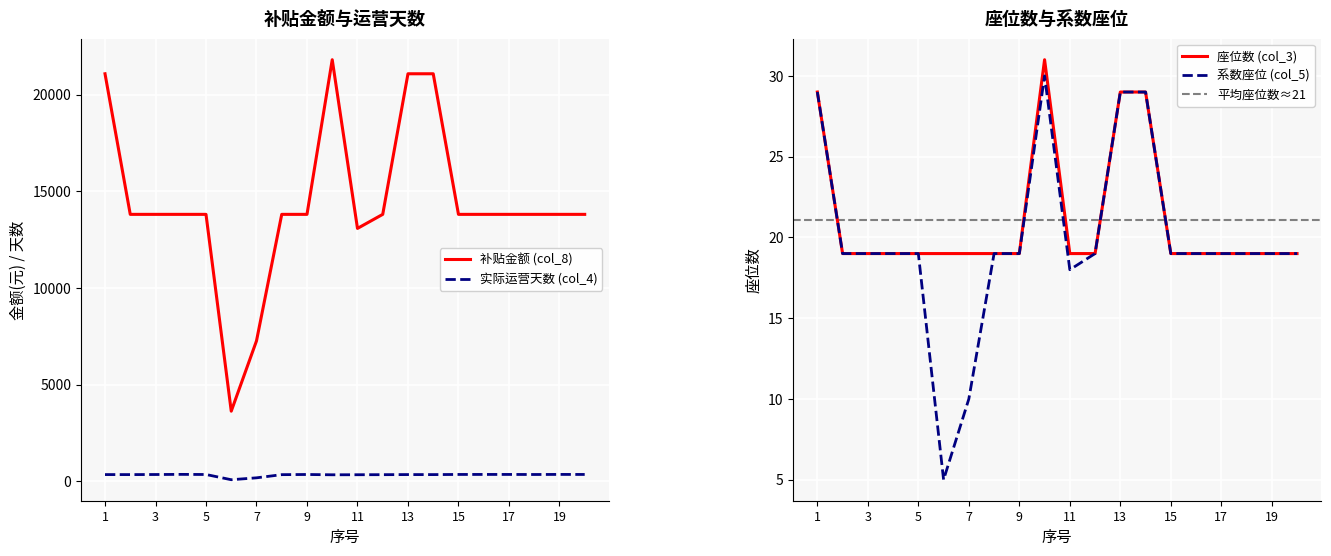

True or false: 实际运营天数 (col_4) has a value of 362 at 20.

True